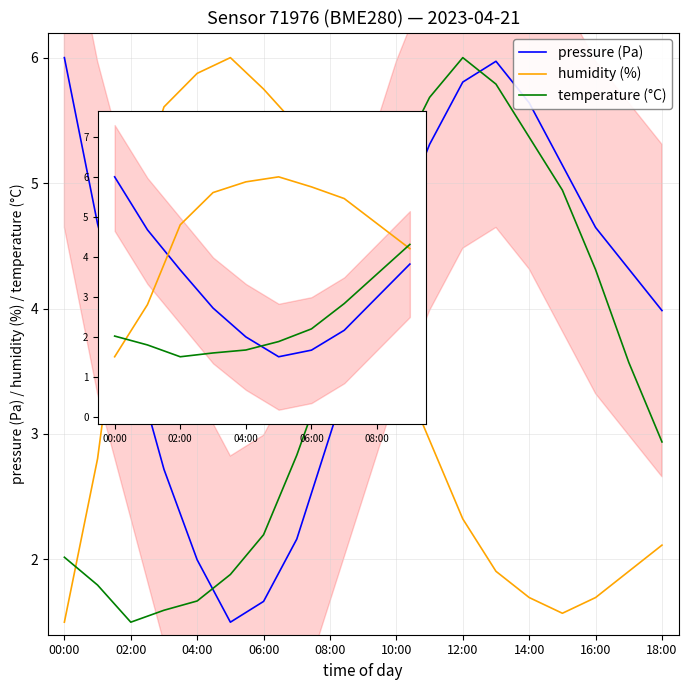

How many values in the temperature (°C) series are below 3?

9